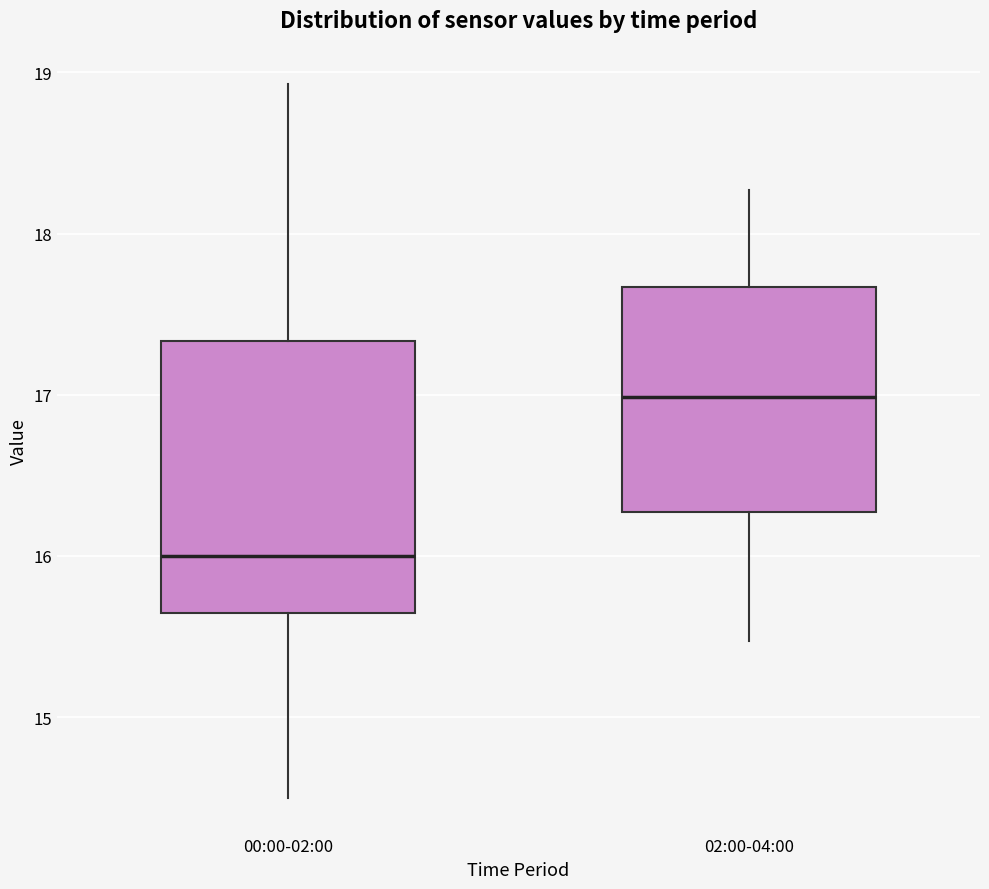

Which box has the lowest median line?

00:00-02:00